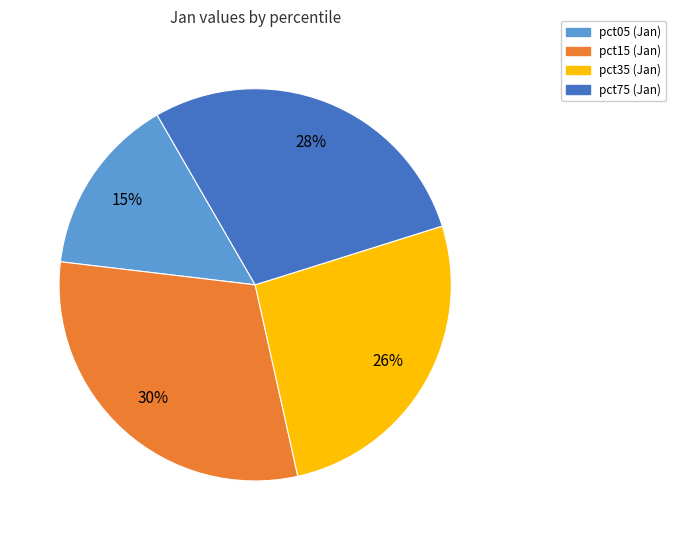

Is there a majority slice in this chart?

No